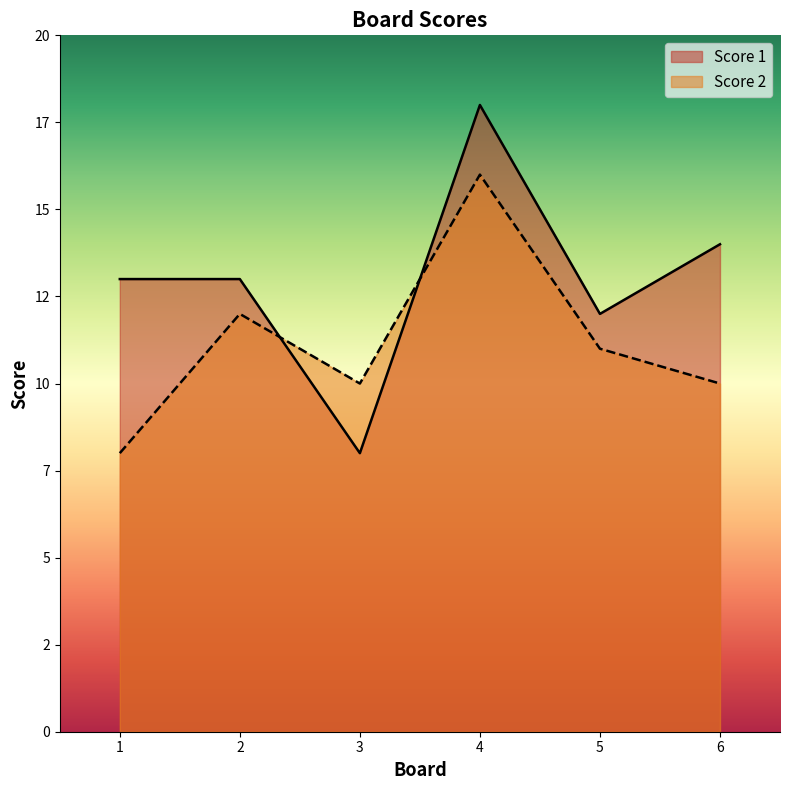

The Score 2 series shows 15 at 5. True or false?

False